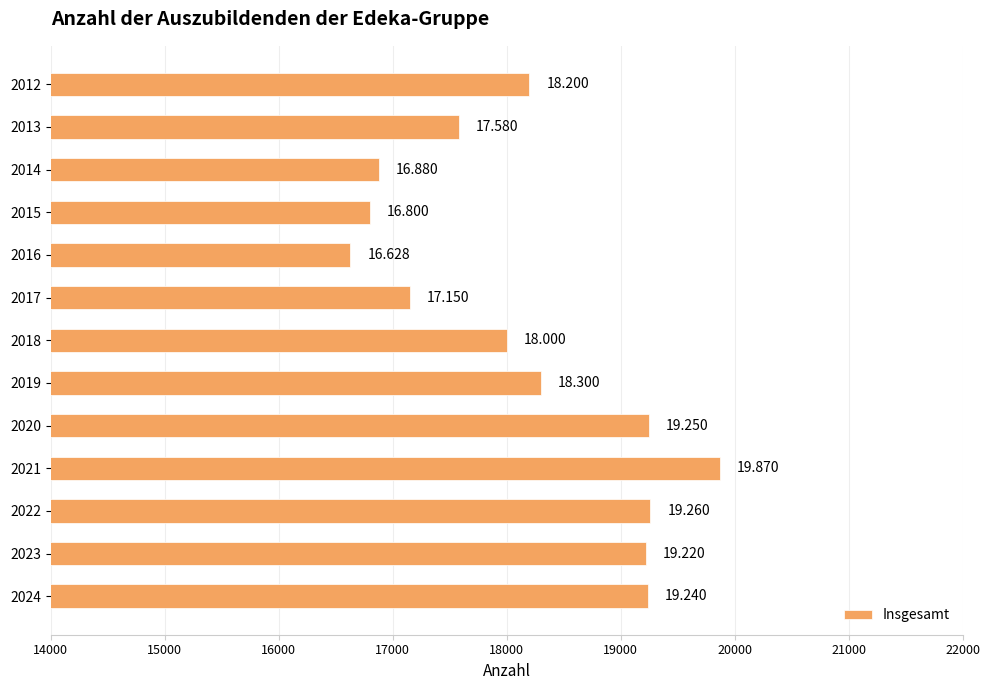

What is the difference between the second highest and minimum values?

2632